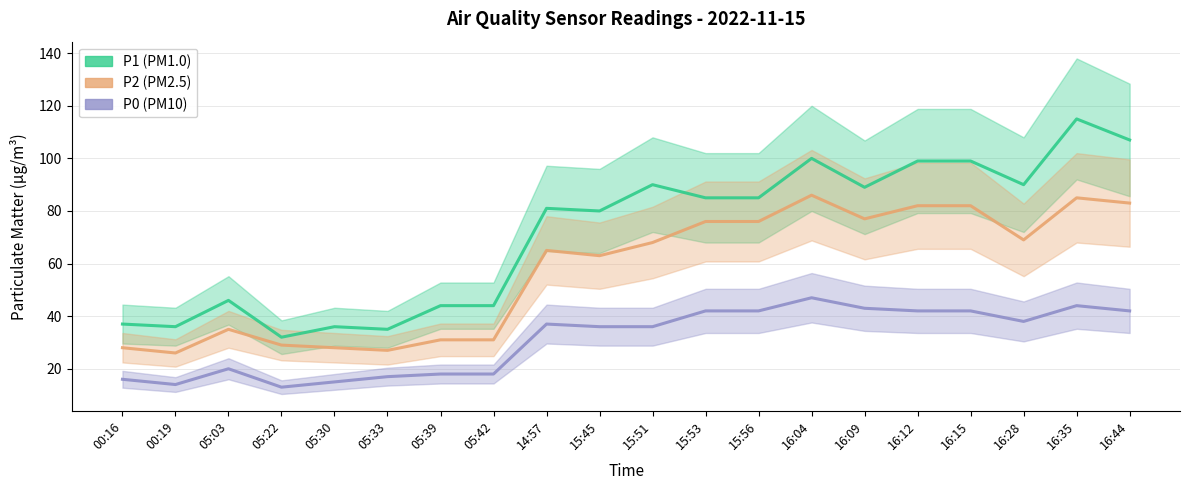

Reading left to right, extract all data points from this chart.

P1: 00:16=37	00:19=36	05:03=46	05:22=32	05:30=36	05:33=35	05:39=44	05:42=44	14:57=81	15:45=80	15:51=90	15:53=85	15:56=85	16:04=100	16:09=89	16:12=99	16:15=99	16:28=90	16:35=115	16:44=107
P2: 00:16=28	00:19=26	05:03=35	05:22=29	05:30=28	05:33=27	05:39=31	05:42=31	14:57=65	15:45=63	15:51=68	15:53=76	15:56=76	16:04=86	16:09=77	16:12=82	16:15=82	16:28=69	16:35=85	16:44=83
P0: 00:16=16	00:19=14	05:03=20	05:22=13	05:30=15	05:33=17	05:39=18	05:42=18	14:57=37	15:45=36	15:51=36	15:53=42	15:56=42	16:04=47	16:09=43	16:12=42	16:15=42	16:28=38	16:35=44	16:44=42